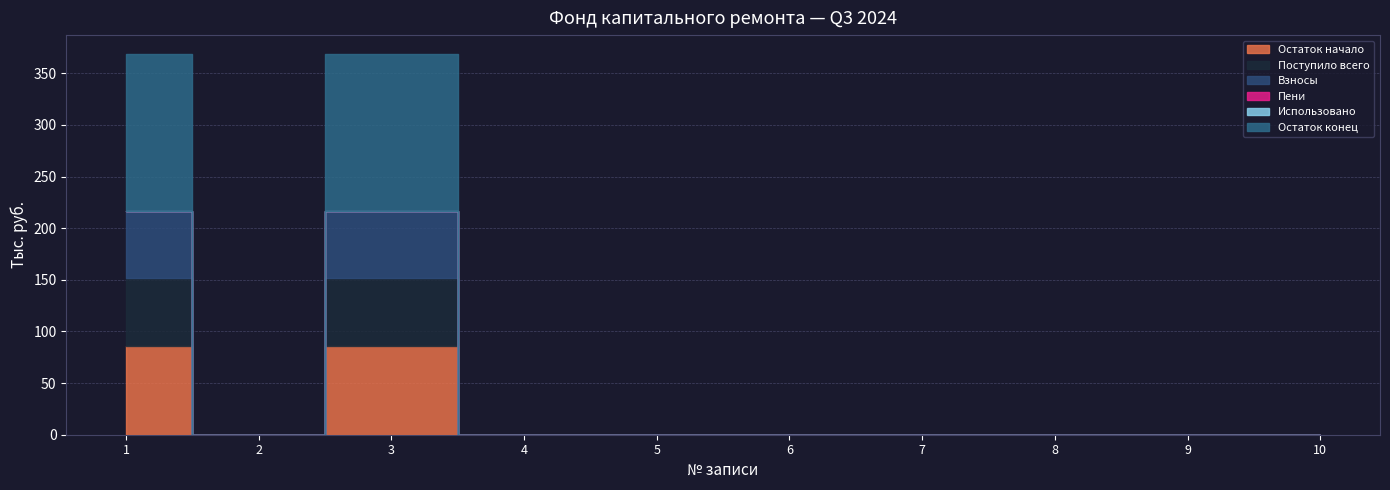

Between 5 and 4, which is larger?

5